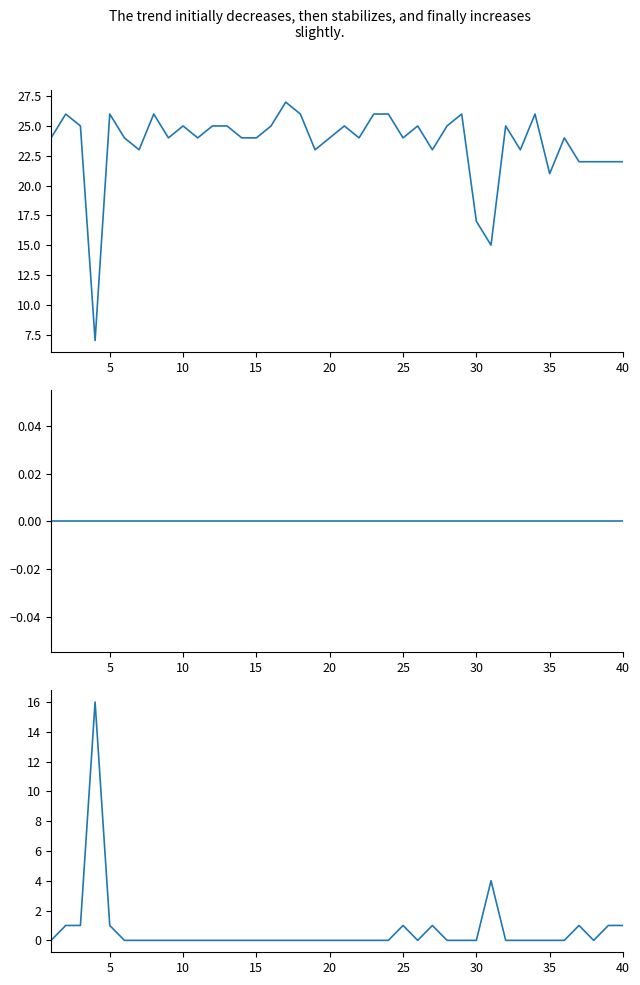

Is the value of za at 10 greater than the value of utr at 39?

Yes